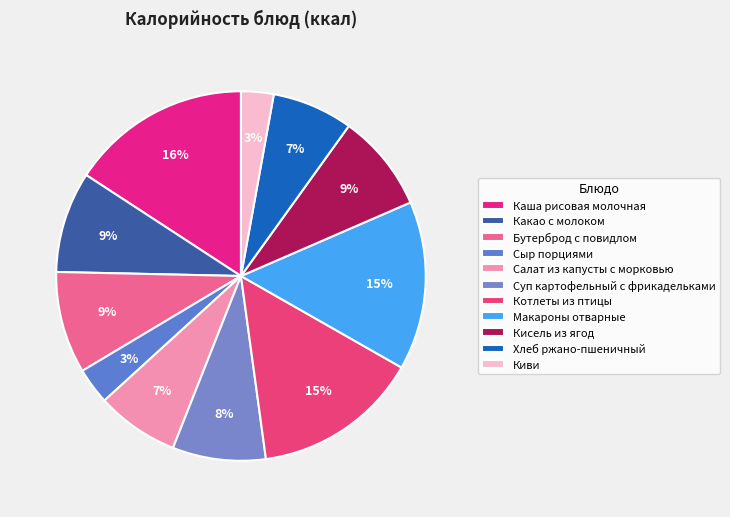

Is there any slice that represents more than half of the pie?

No